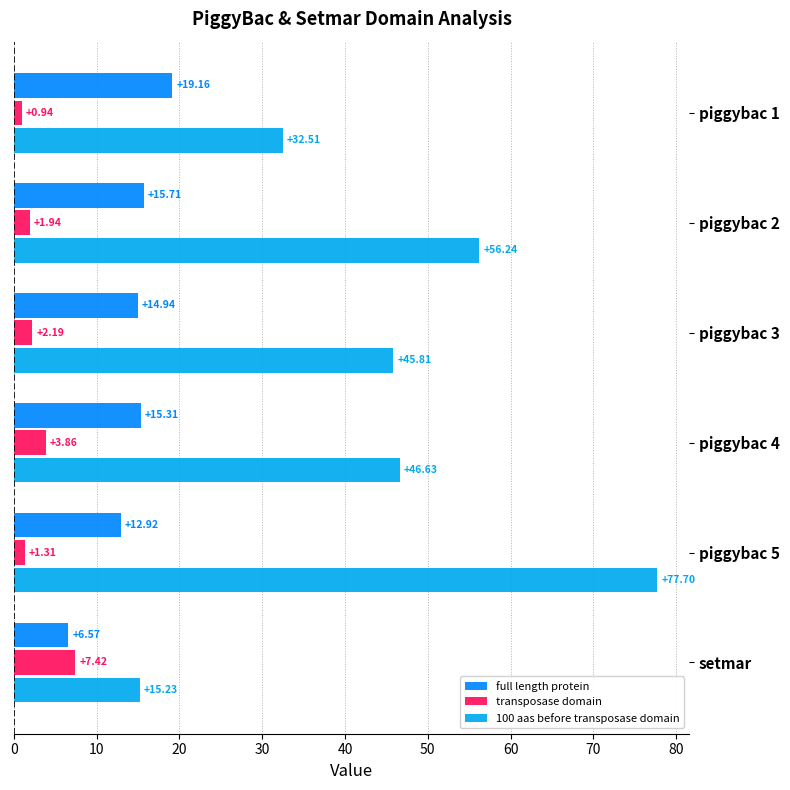

What is the value of the 100 aas before transposase domain bar at the 6th from the left?

15.2